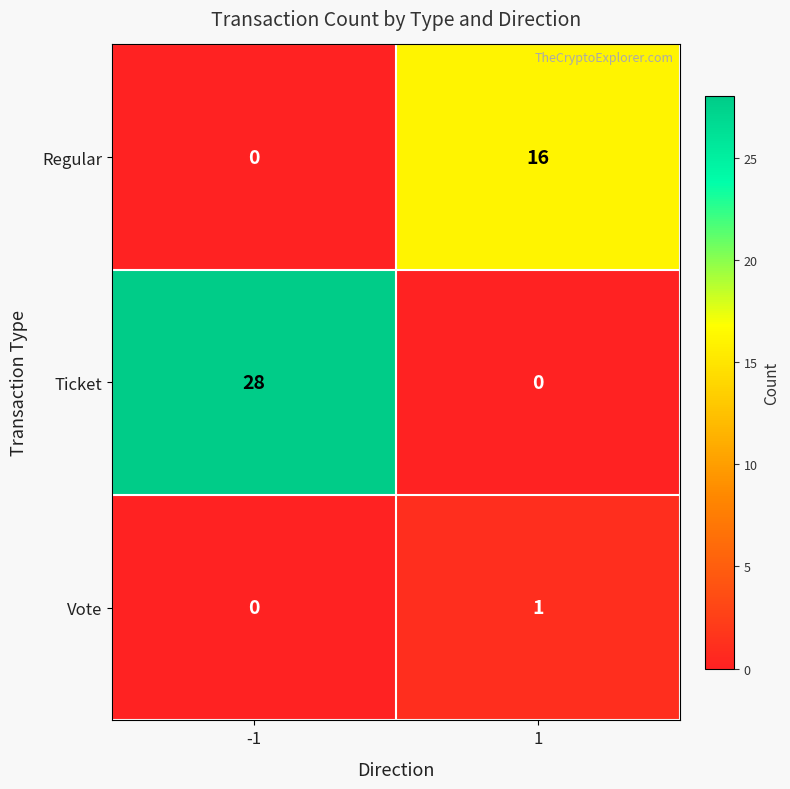

Which series has the largest total across all categories?

Ticket